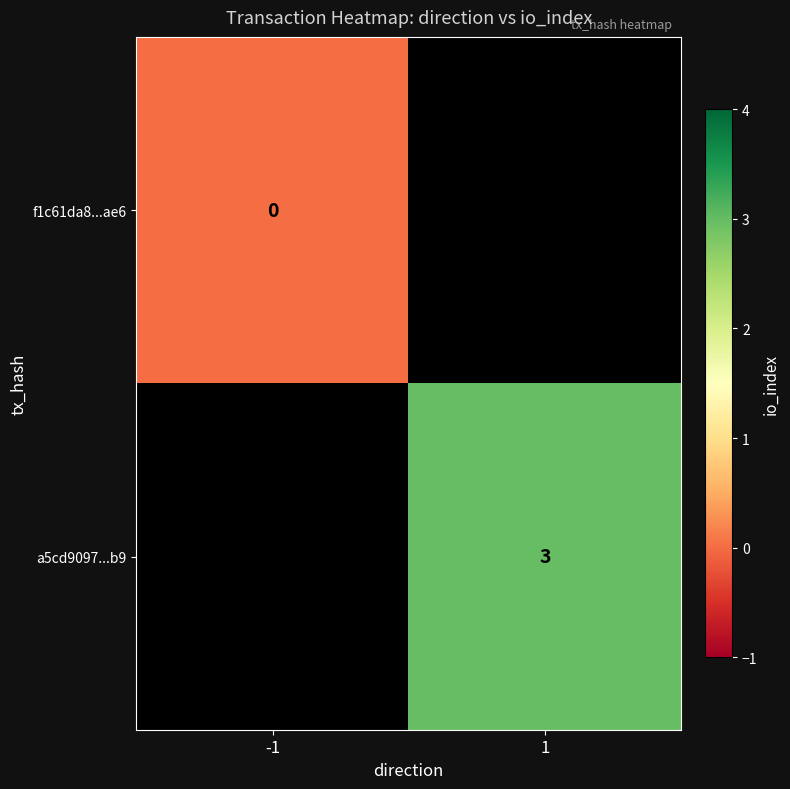

Is it true that a5cd9097...b9 equals 1 at 1?

False